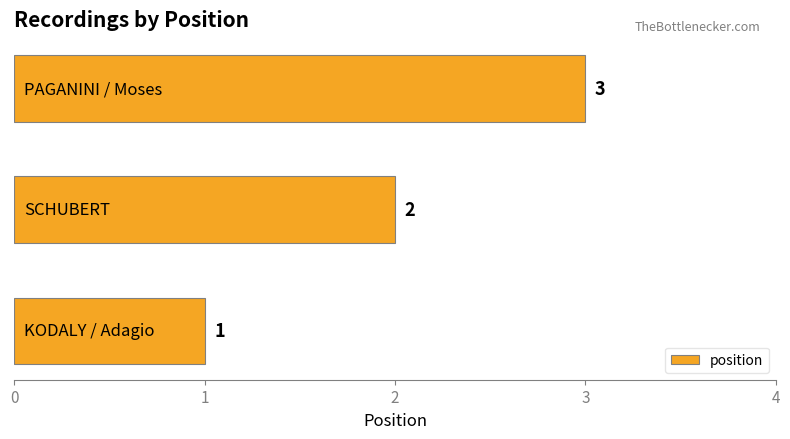

Count the values in the range 1 to 3.

3